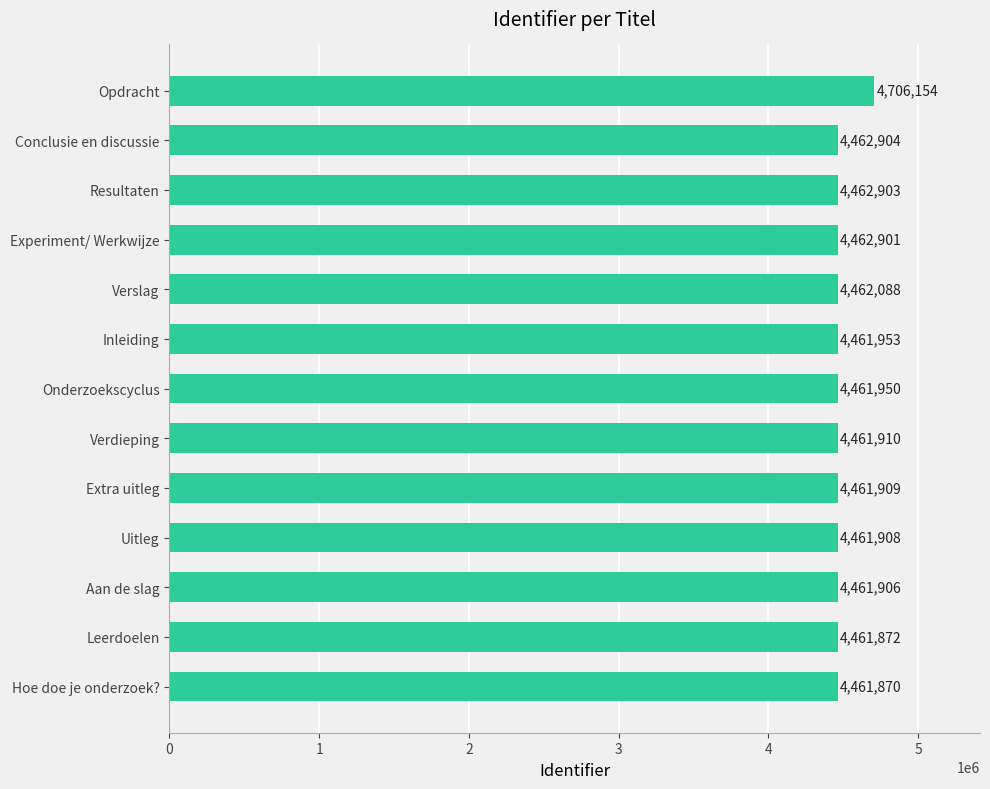

What value does the data have at Uitleg?

4461908